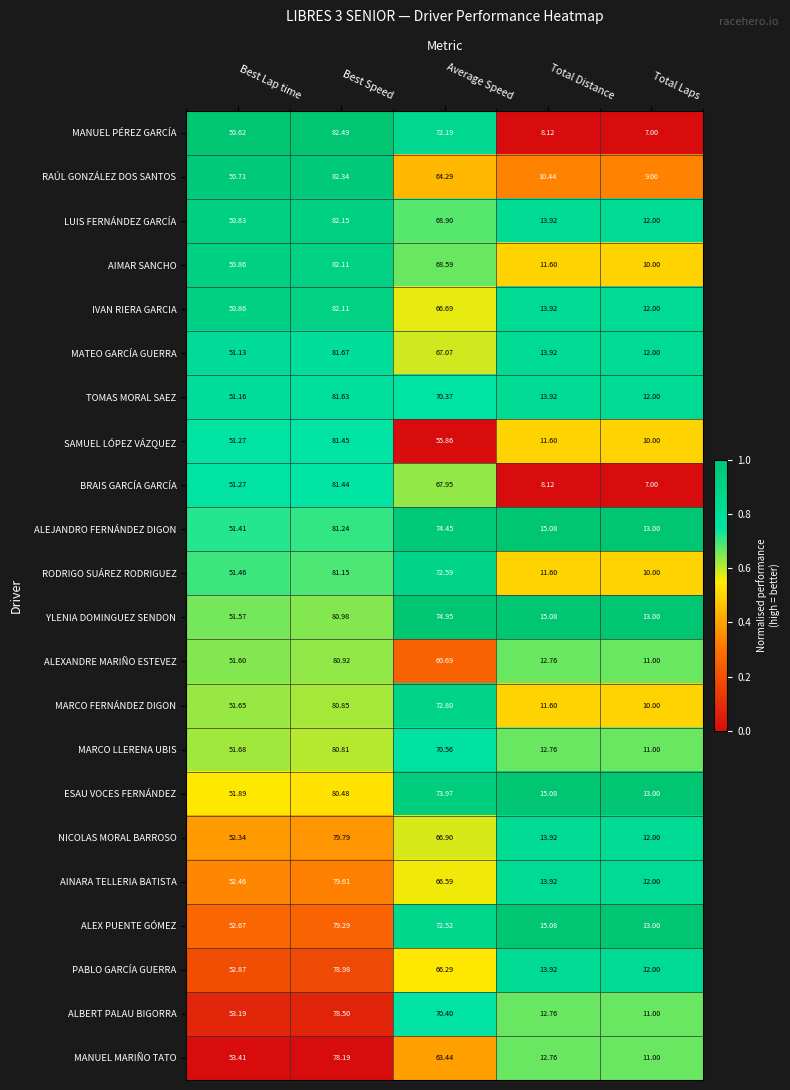

At which category does the chart reach its minimum across all series?

Total Laps